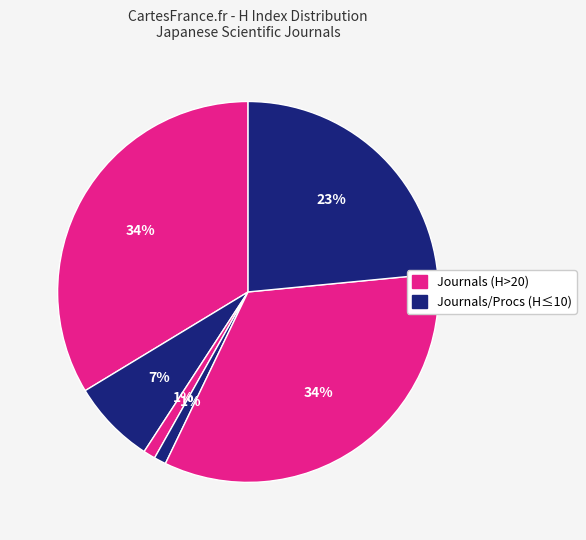

Is there a majority slice in this chart?

No